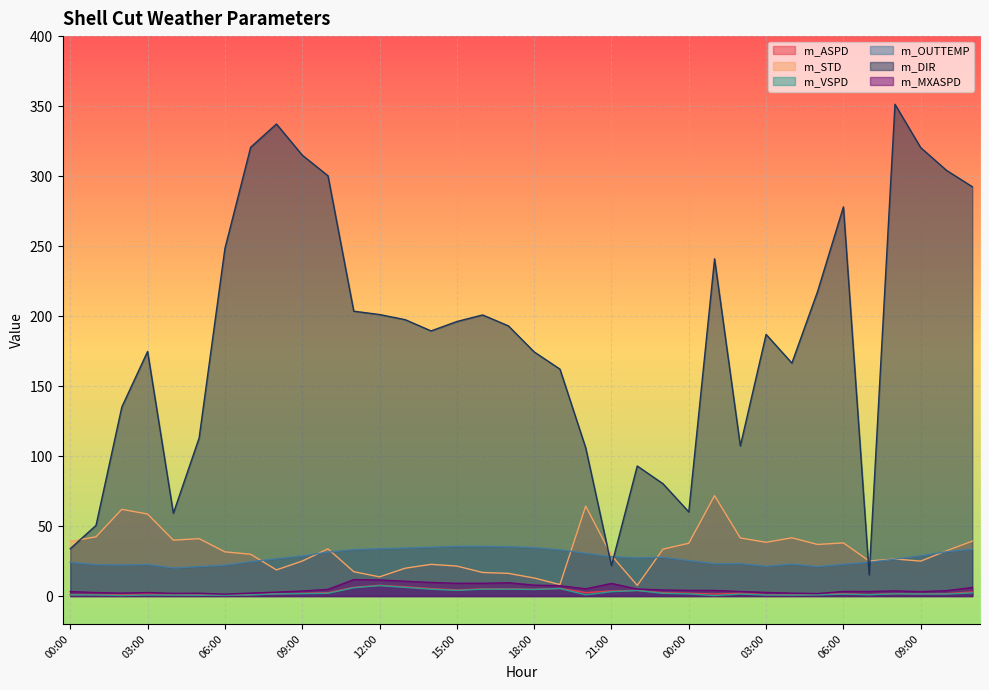

What is the approximate value of m_STD at 09:00?

24.9